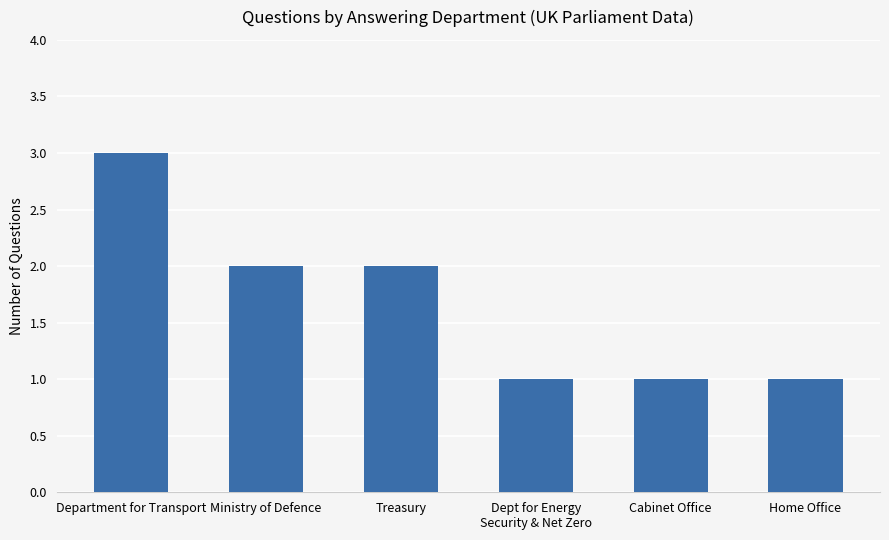

What is the sum of the values at Ministry of Defence and Treasury?

4